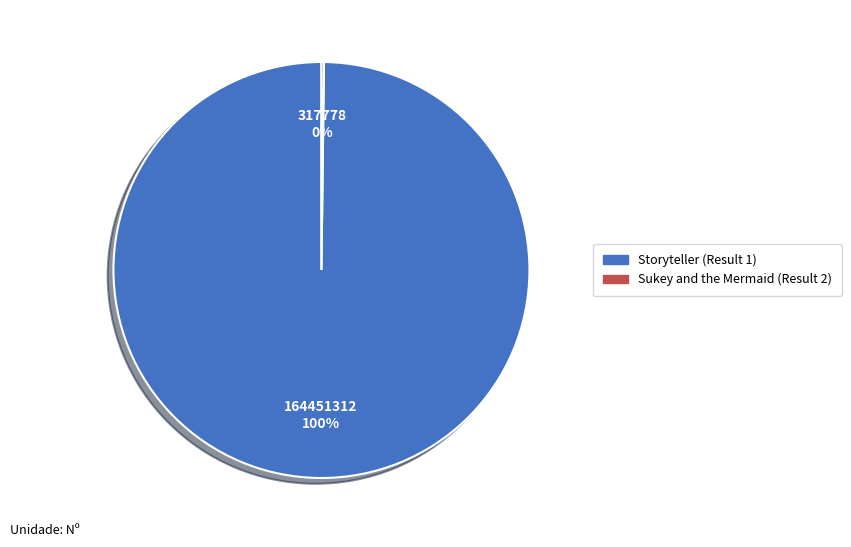

What percentage is the Storyteller (Result 1) slice, to the nearest percent?

100%